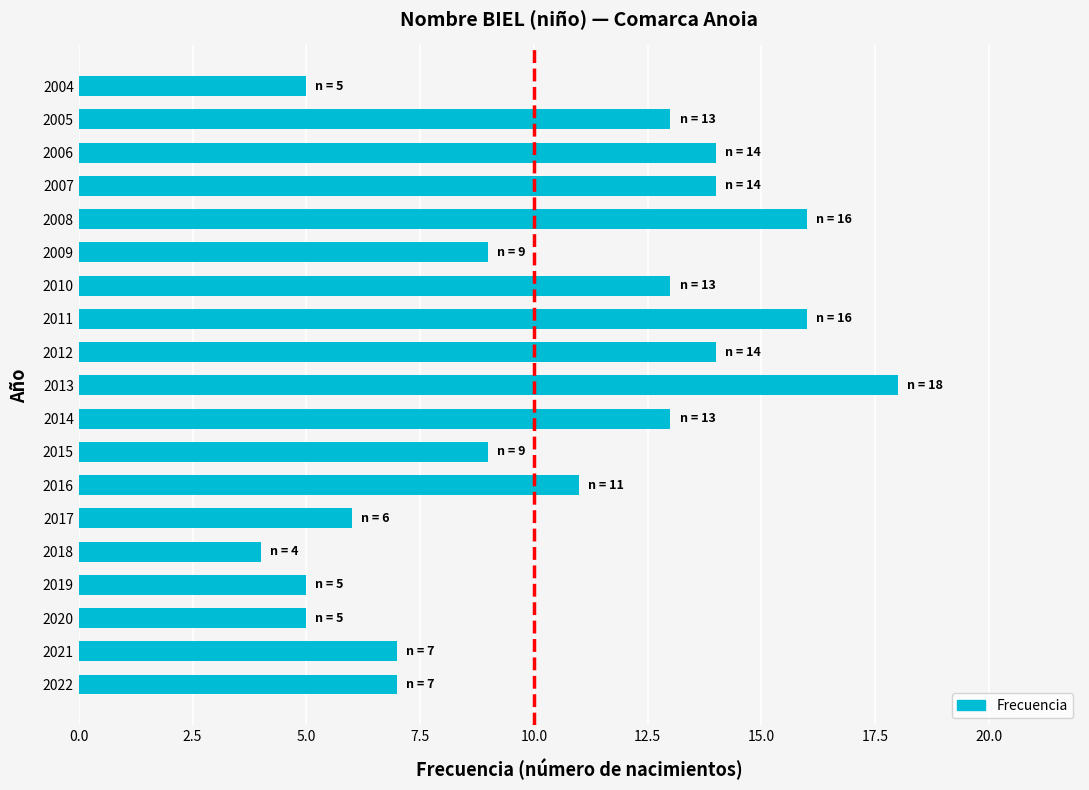

Which label corresponds to the largest value in the chart?

2013